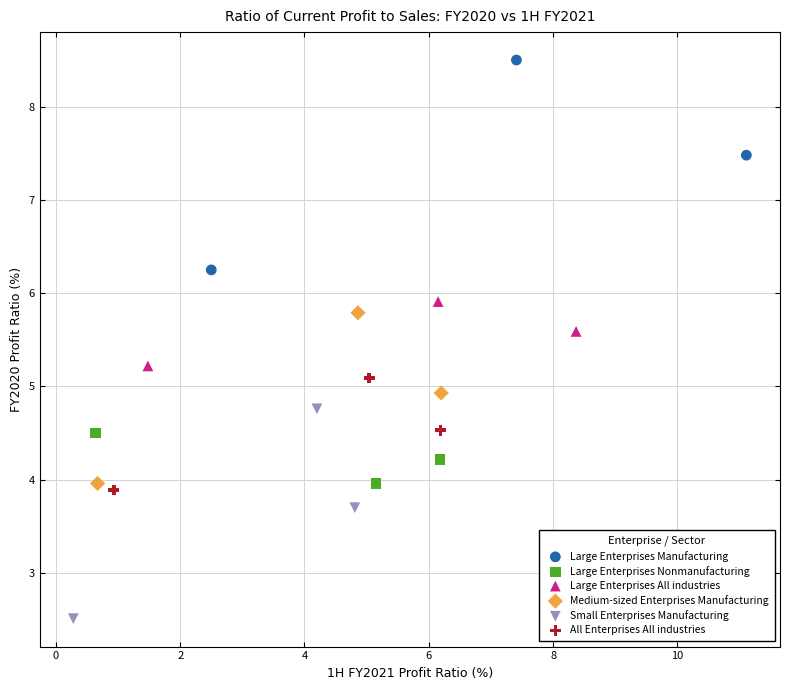

What are all the series names shown in the legend?

Large Enterprises Manufacturing, Large Enterprises Nonmanufacturing, Large Enterprises All industries, Medium-sized Enterprises Manufacturing, Small Enterprises Manufacturing, All Enterprises All industries